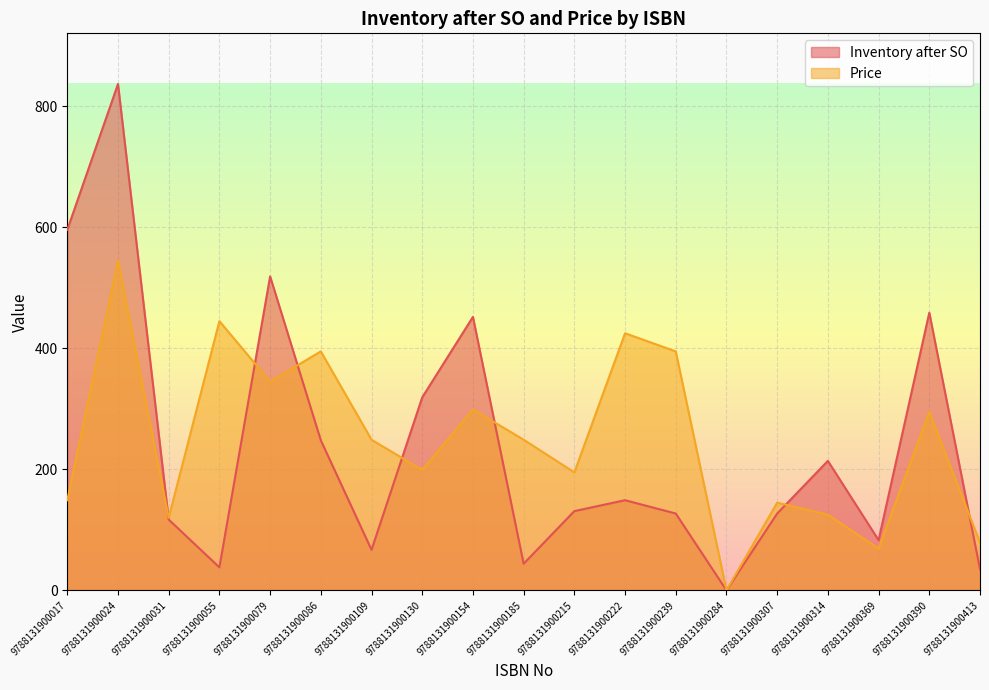

List the series in order of their peak value, highest first.

Inventory after SO, Price